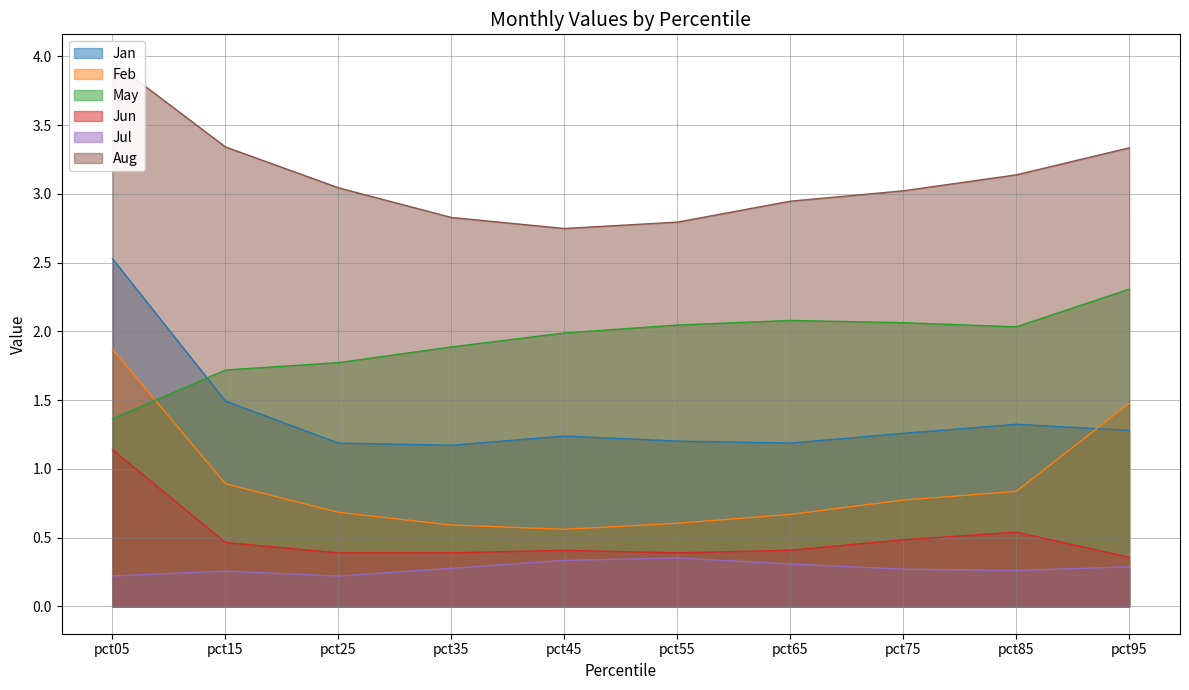

What is the difference between the maximum and minimum values in the Jan series?

1.4